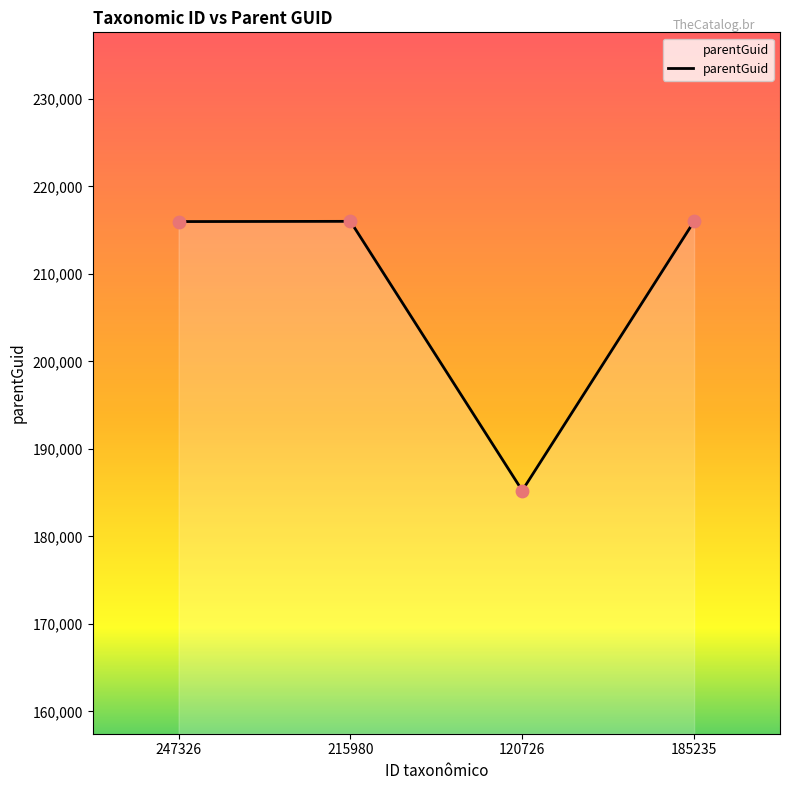

What is the ratio of the value at 120726 to the value at 215980?

0.9